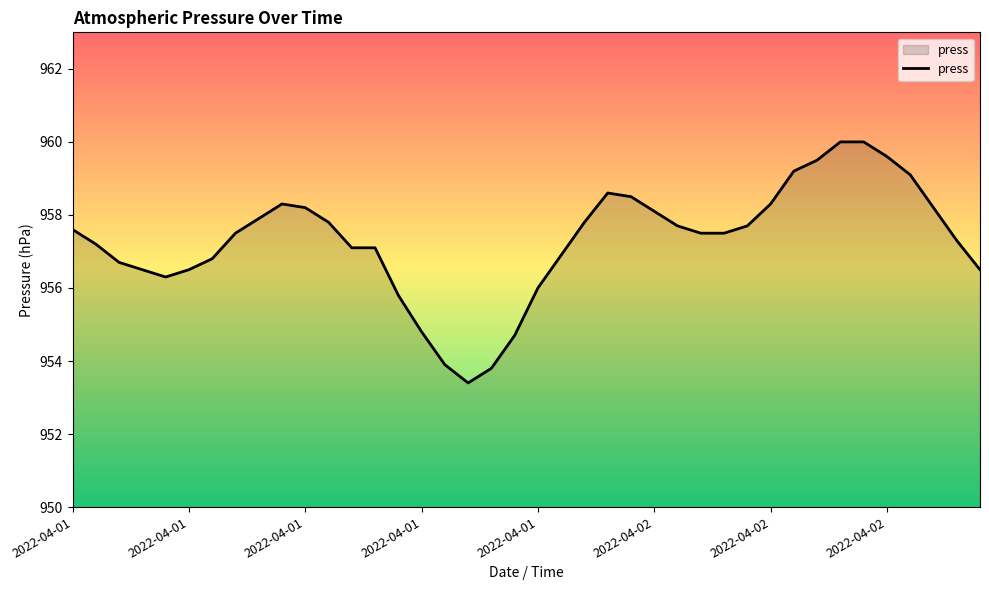

What is the smallest value displayed?

953.4